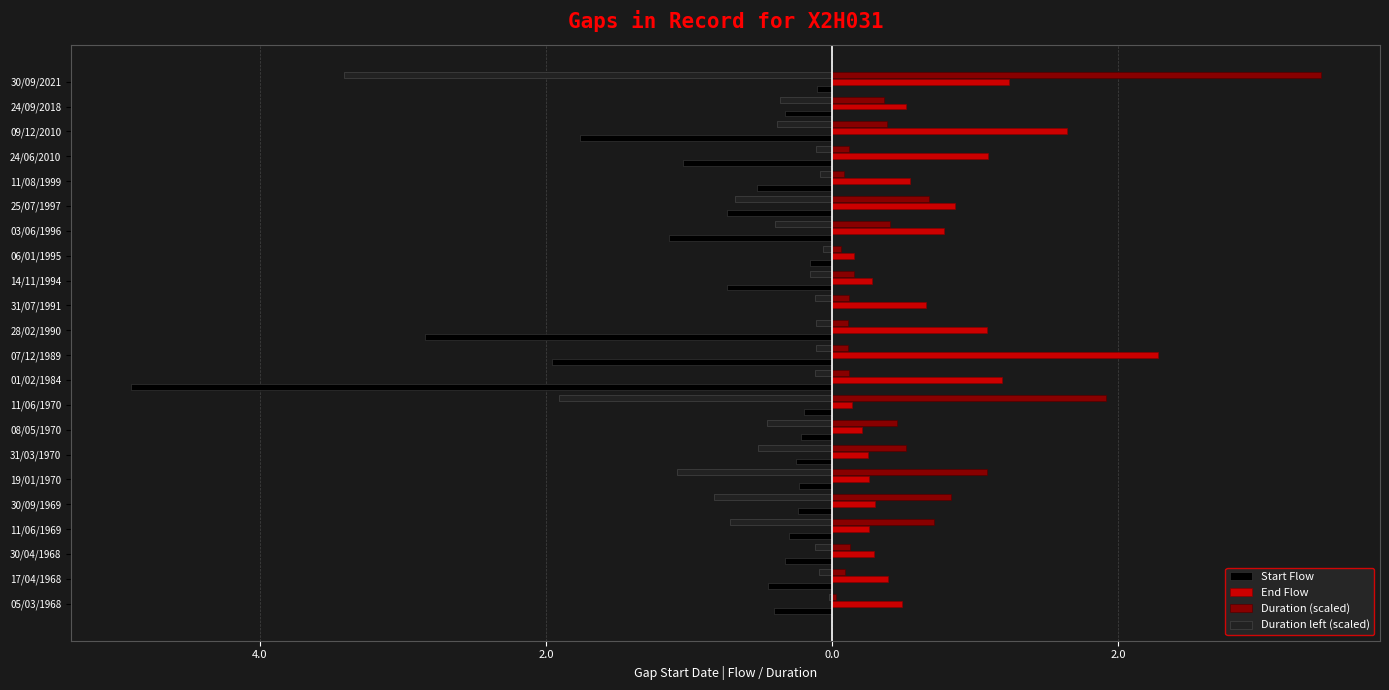

What is the maximum value shown in the chart?

3.4